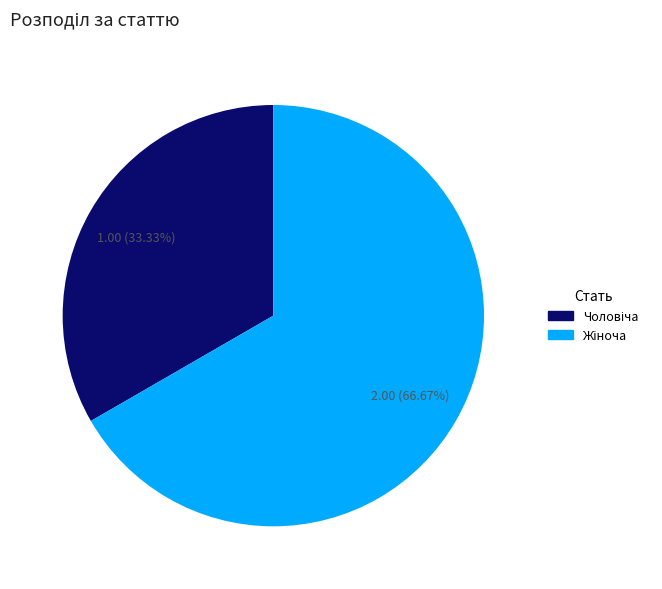

Does any single category account for the majority?

Yes